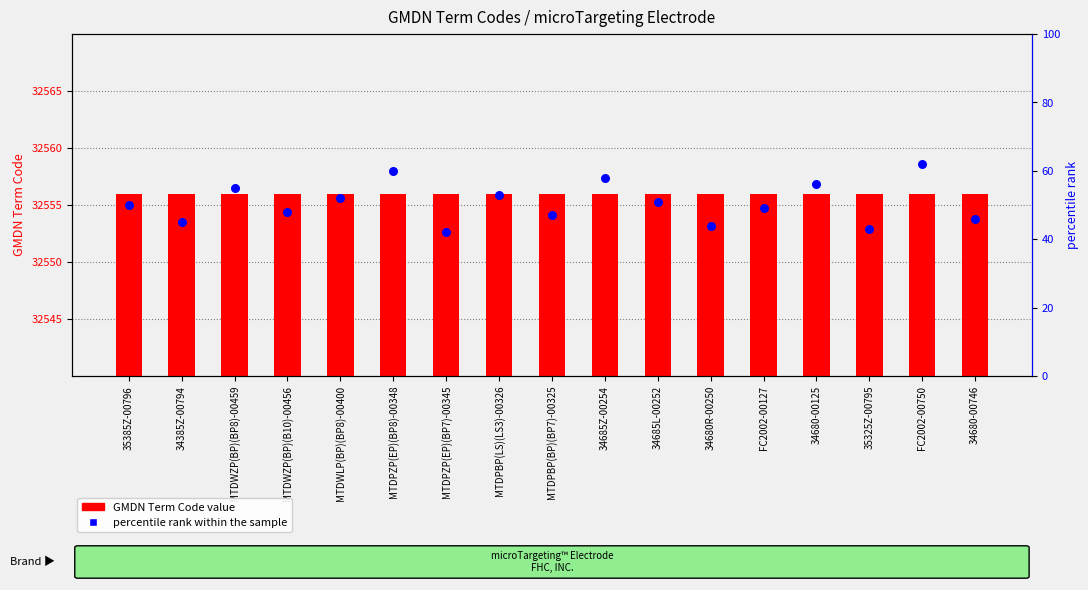

Which series contains the highest Y value?

percentile rank within the sample